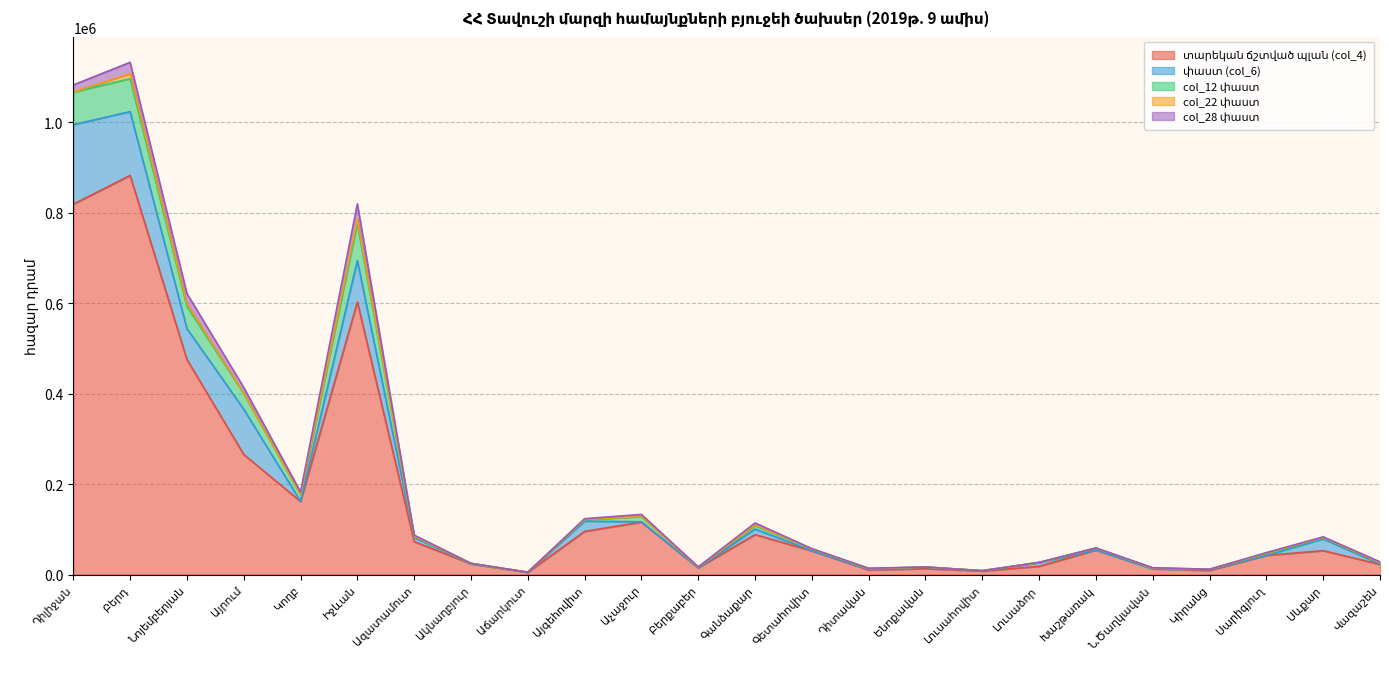

What is the difference between the maximum and second lowest values in the տարեկան ճշտված պլան (col_4) series?

875287.9